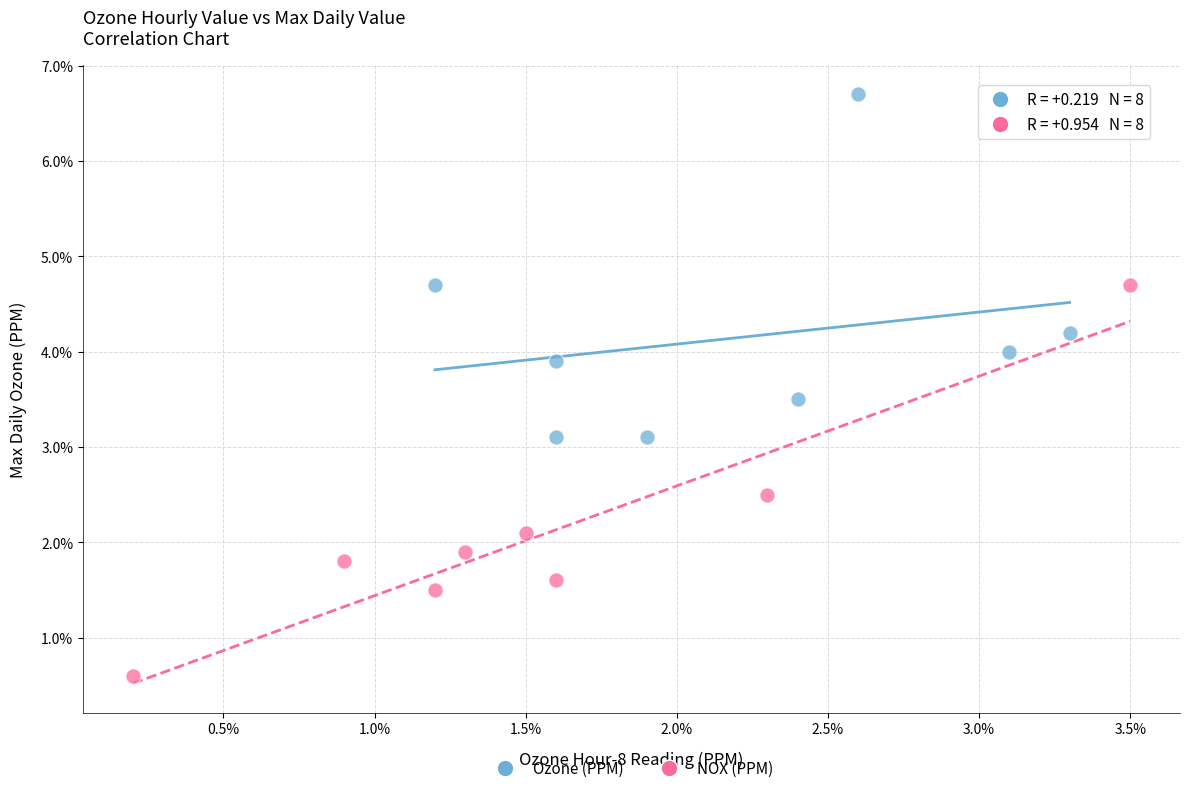

What are all the series names shown in the legend?

Ozone (PPM), NOX (PPM)